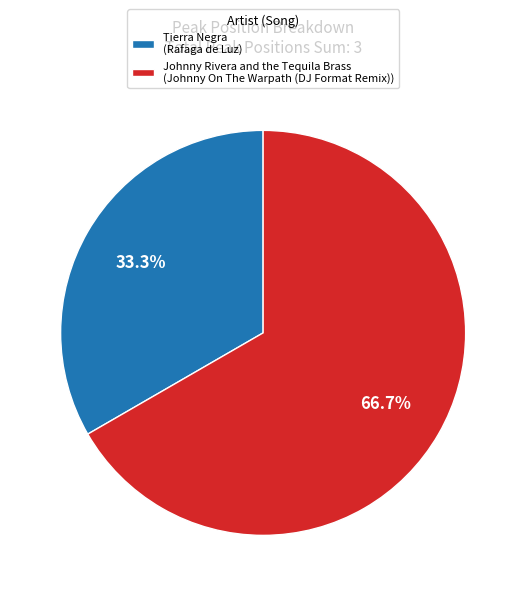

What percentage is the Tierra Negra slice, to the nearest percent?

33%